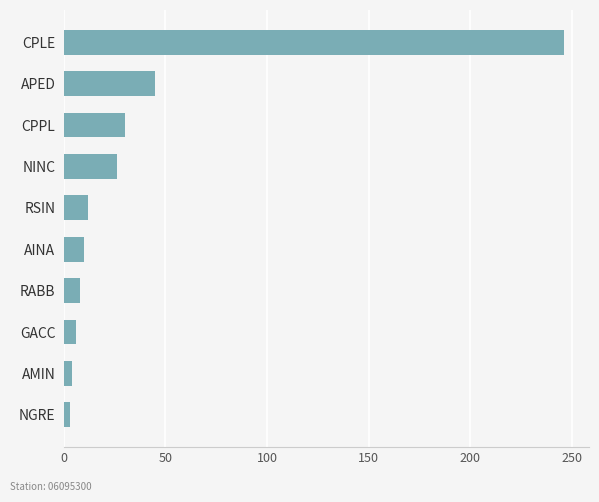

Which label corresponds to the largest value in the chart?

CPLE